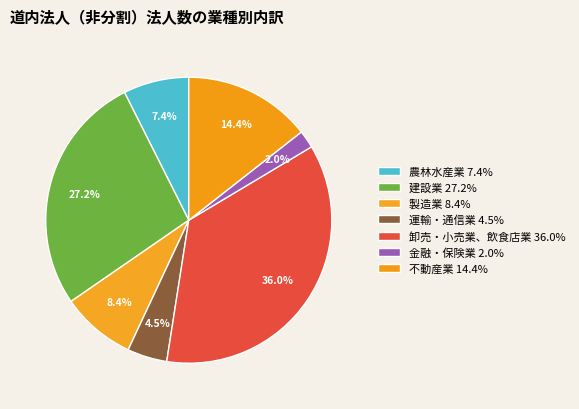

Which slice is the smallest?

金融・保険業